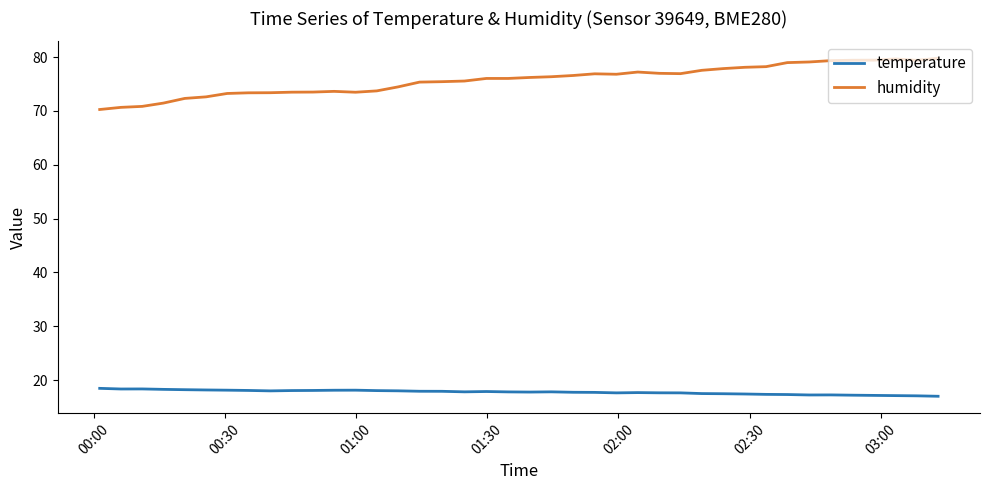

Which series has the widest spread of values?

humidity